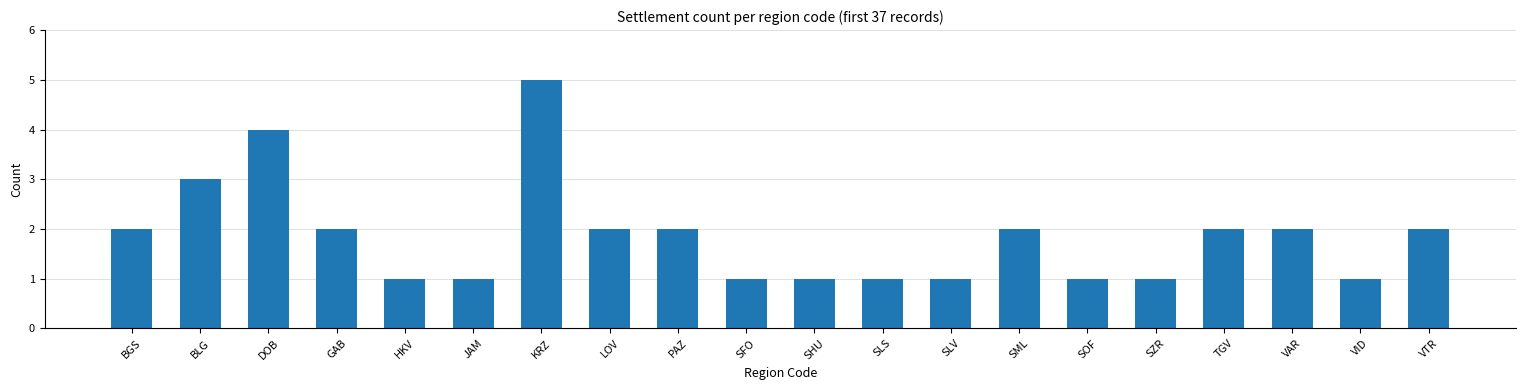

The value at KRZ is 2. True or false?

False